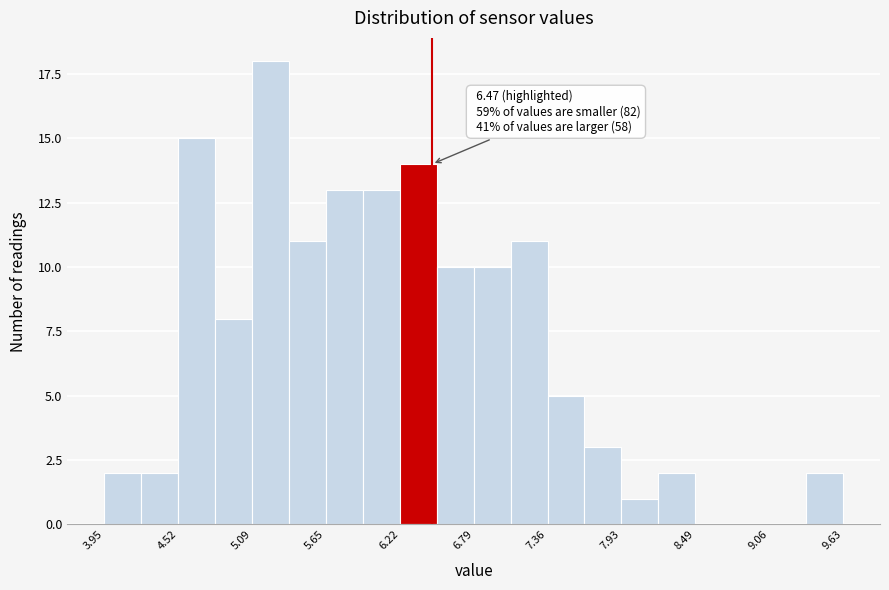

Read against the x-axis, roughly where is the centre of the tallest bar?

5.2